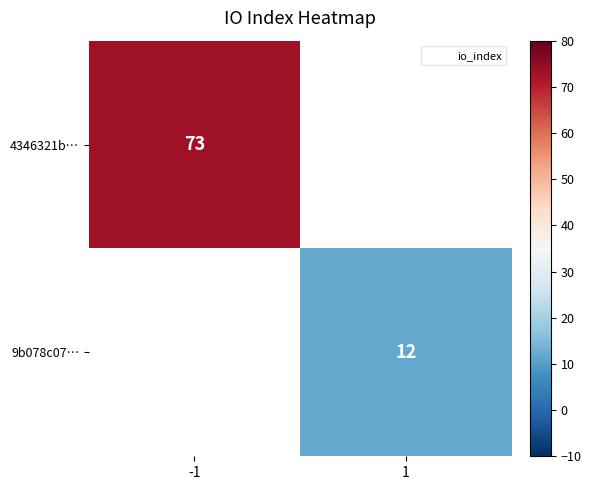

Is it true that 4346321b… equals 73.0 at -1?

True